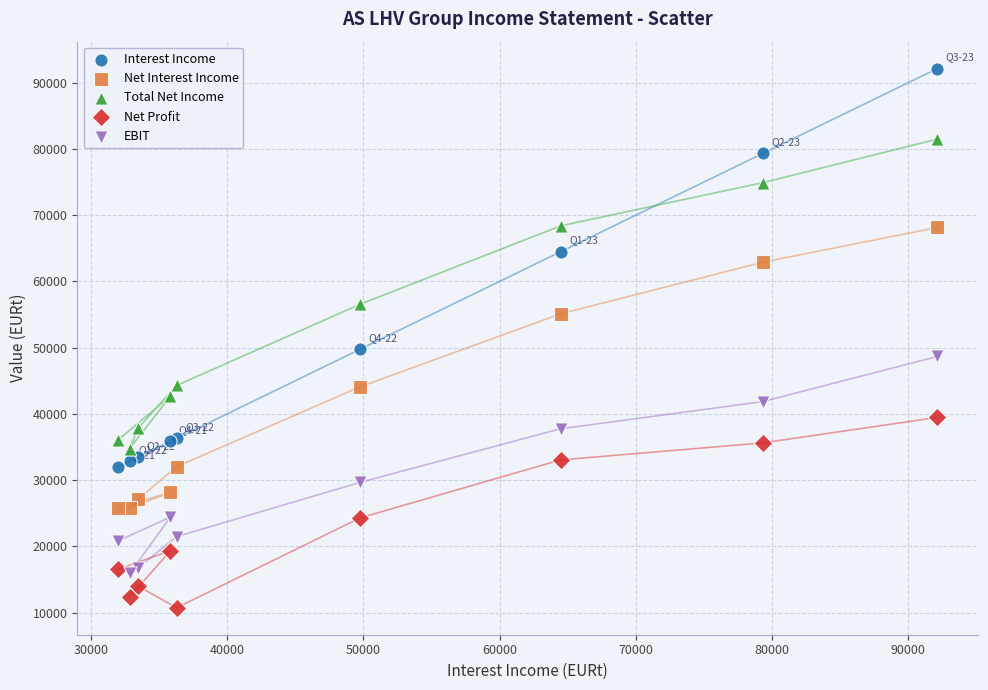

In the Total Net Income series, what Y value is closest to 58131?

56557.1